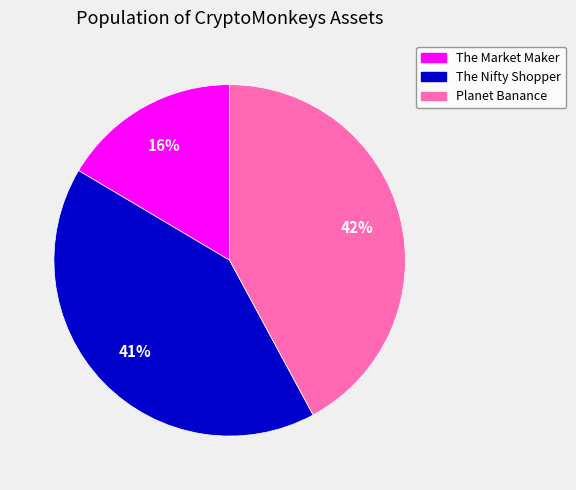

Do The Nifty Shopper and The Market Maker together represent more than half of the pie?

Yes